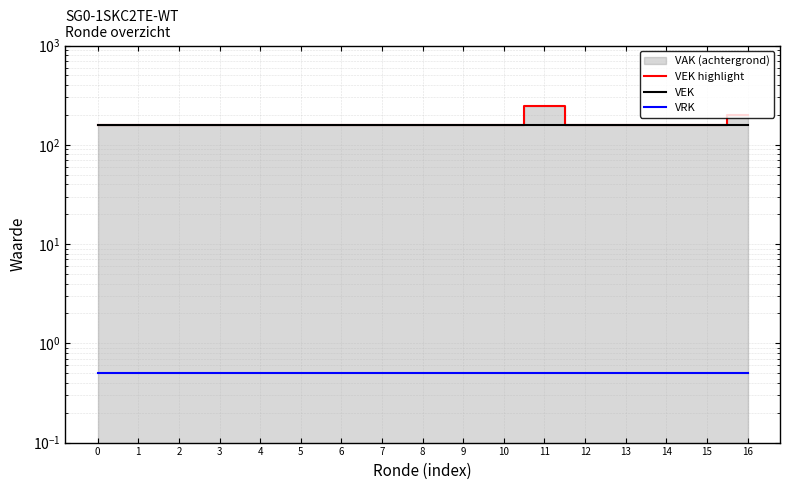

Is it true that VEK equals 160.0 at 14?

True